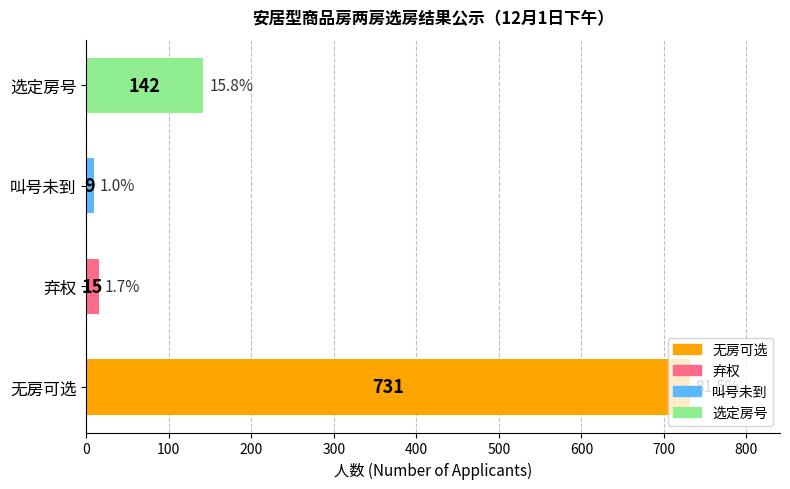

What is the difference between the maximum and minimum values?

722